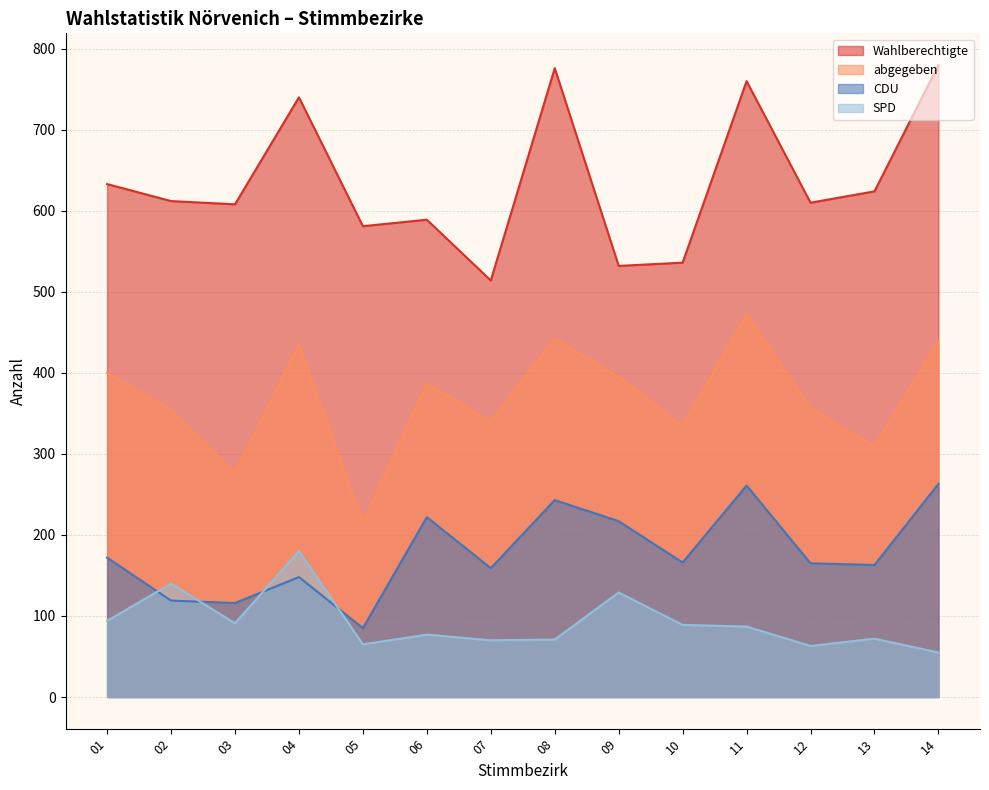

What is the approximate value of SPD at 08?

71